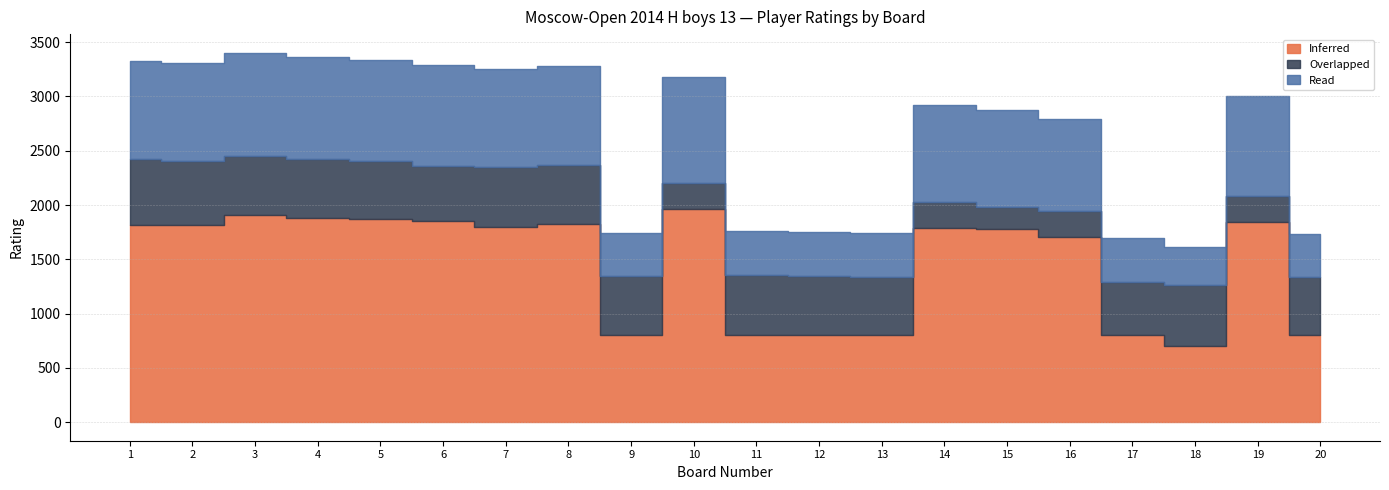

How many data points does each series have?

20